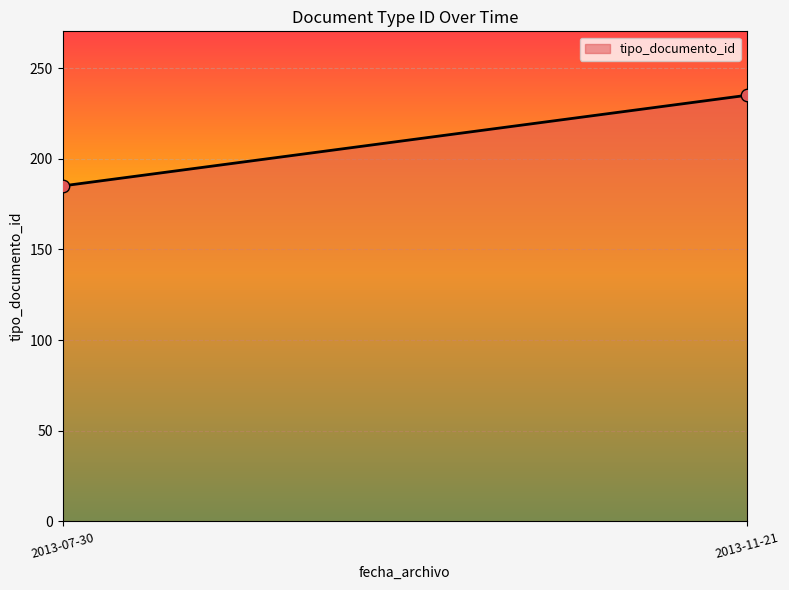

What is the average Y value?

210